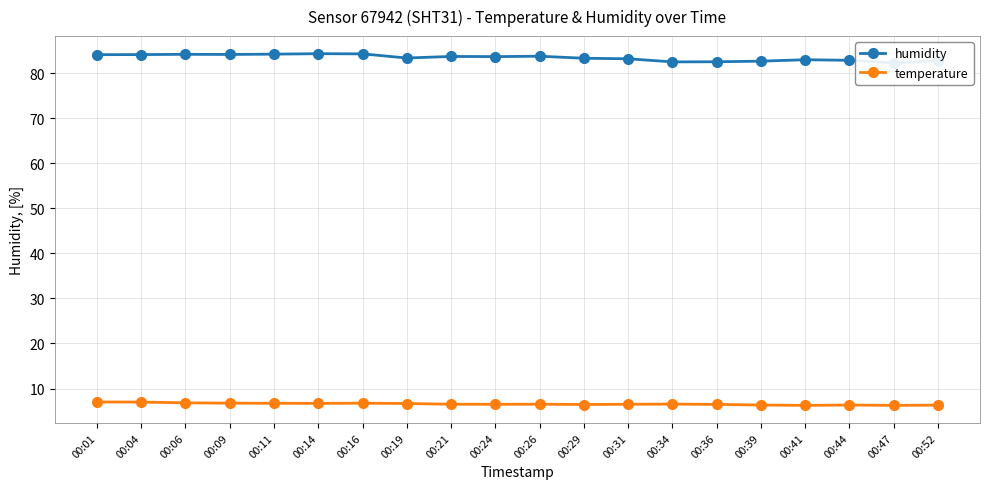

True or false: humidity and temperature intersect in this chart.

False